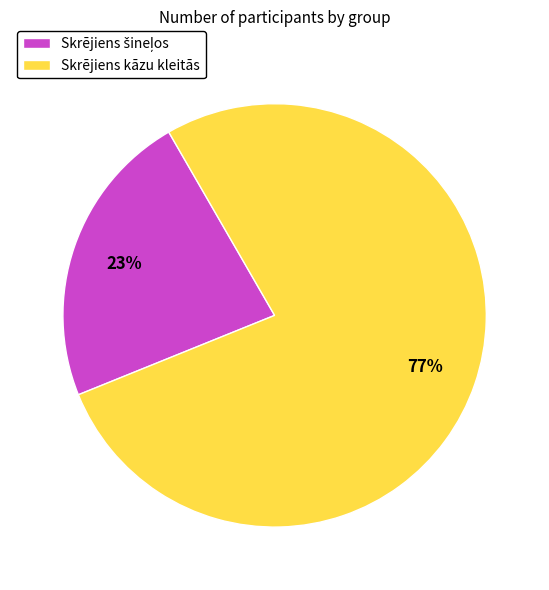

To the nearest percent, what portion does Skrējiens kāzu kleitās represent?

77%